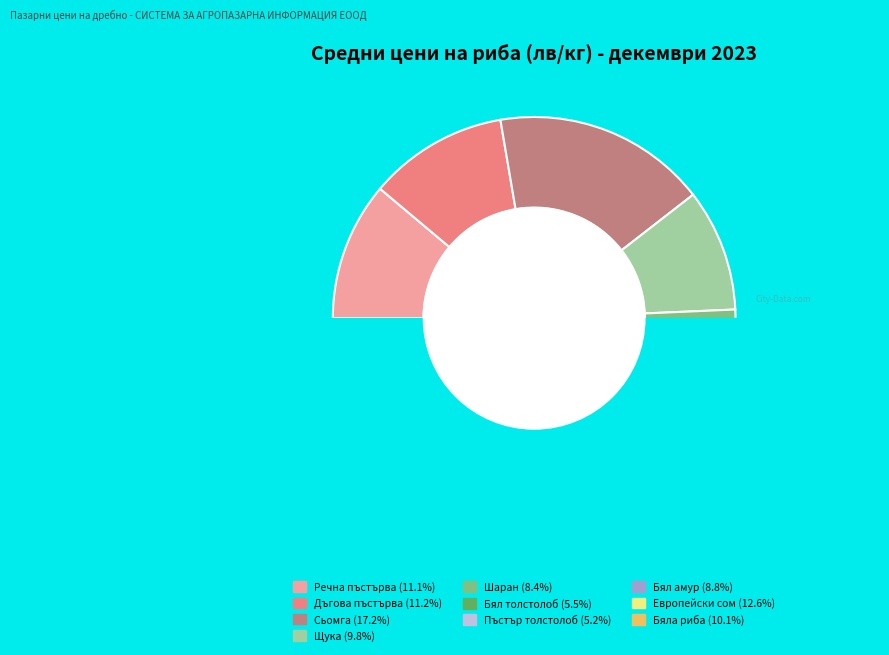

Which slice is the largest?

Сьомга